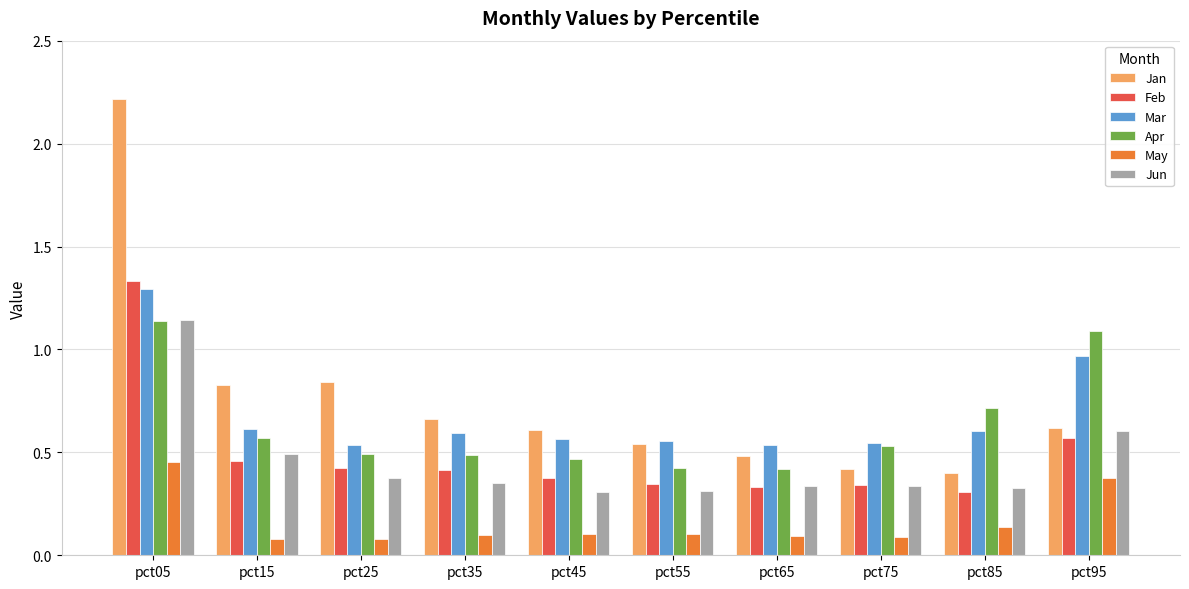

What is the sum of all Jan values?

7.6